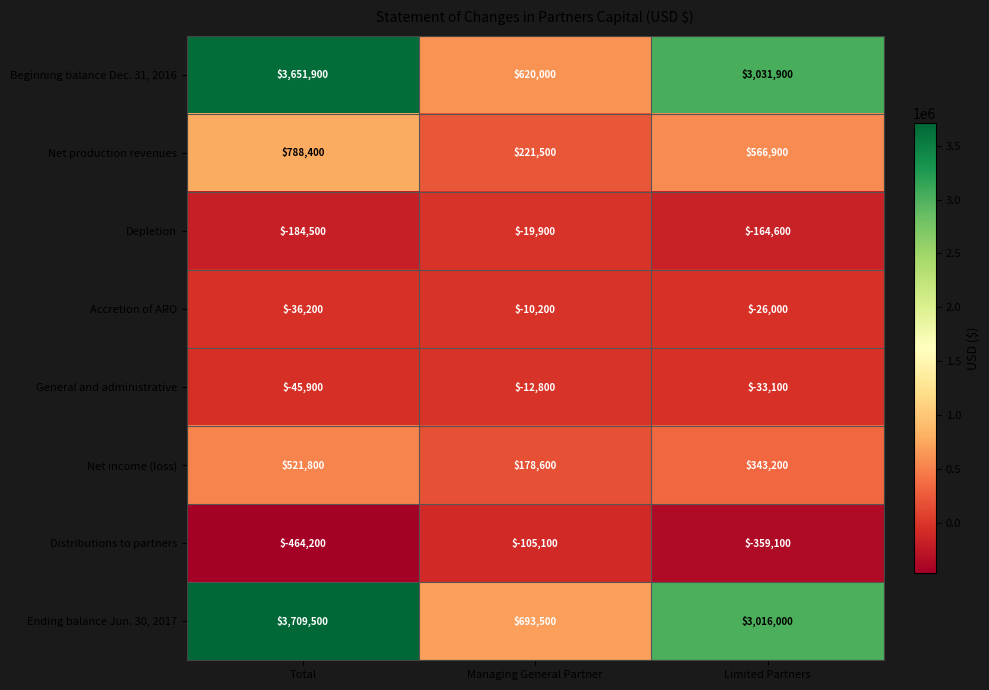

What value does the Net production revenues series have at Total?

788400